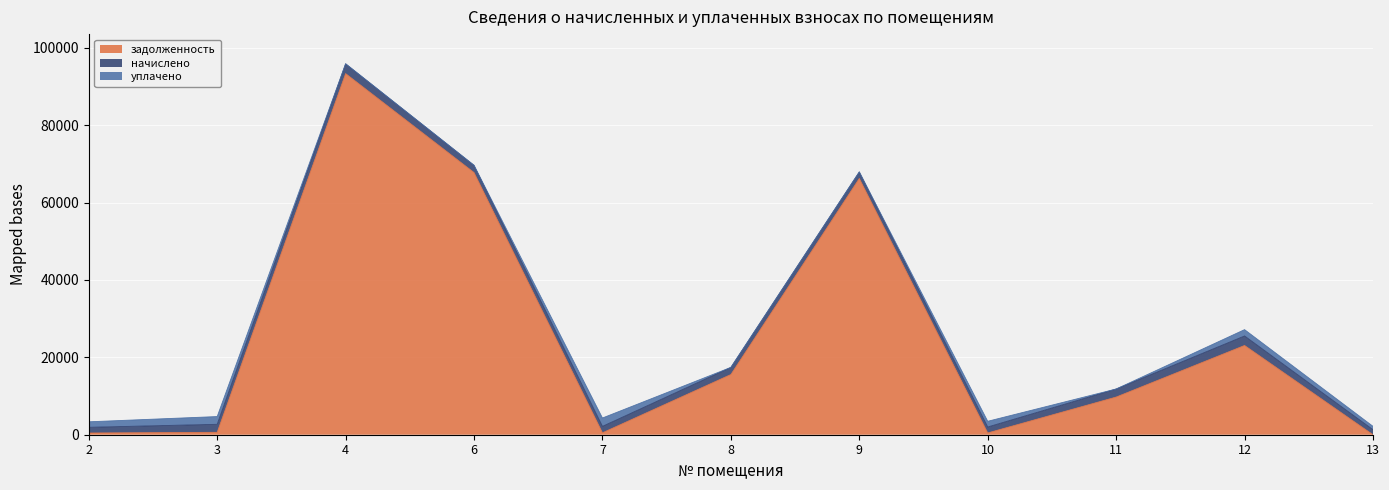

Reading left to right, extract all data points from this chart.

задолженность: 444.9	625.4	93345.8	67764.4	502.2	15564.2	66242.1	462.9	9737.5	23073.0	0.0
начислено: 1470.9	2067.7	2532.3	1867.3	1660.3	1840.9	1684.5	1530.4	2080.9	2455.2	1303.6
уплачено: 1425.5	2003.8	0.0	0.0	2162.5	0.0	0.0	1483.1	0.0	1636.8	869.1